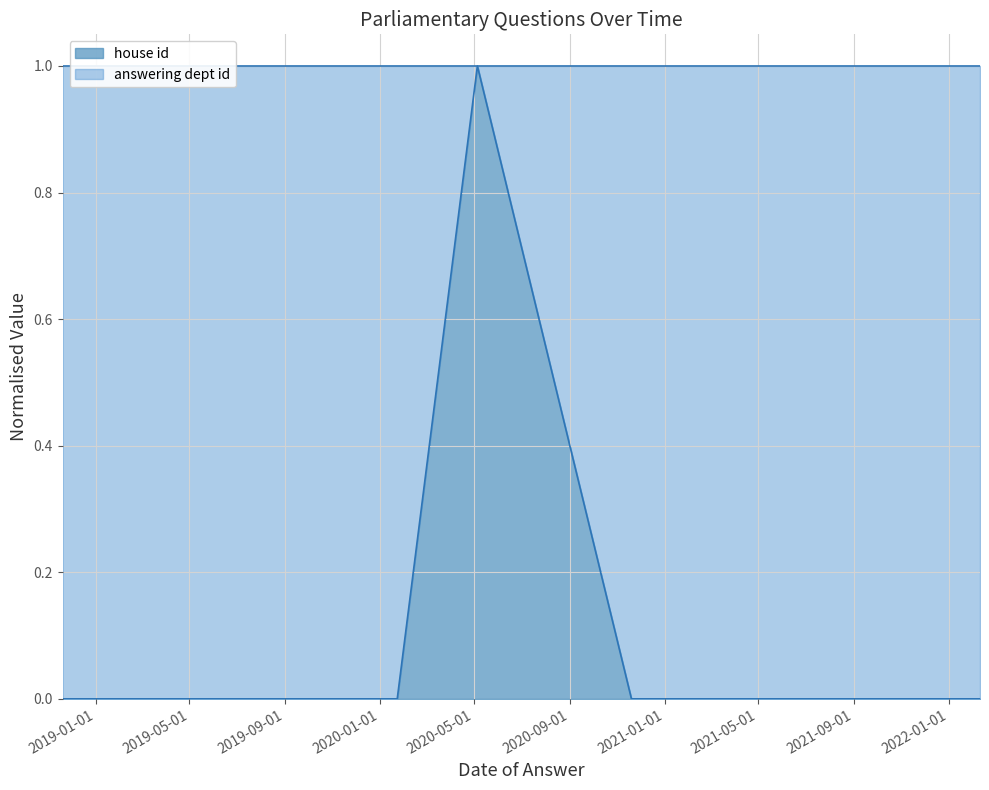

List the labels in order of value, largest first.

2020-05-05, 2018-11-19, 2019-07-02, 2019-07-02, 2020-01-23, 2020-11-19, 2021-03-01, 2022-02-10